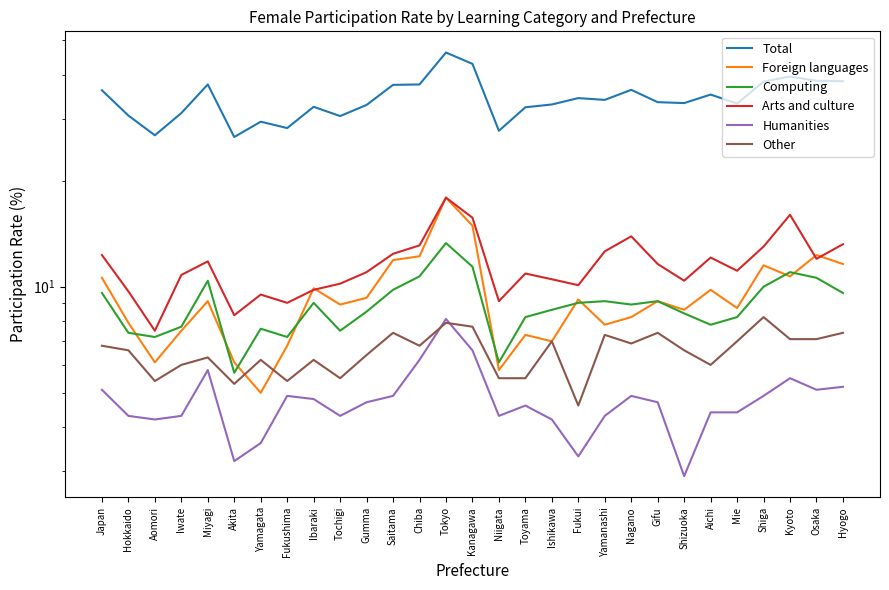

What is the label of the 22nd point from the right?

Fukushima